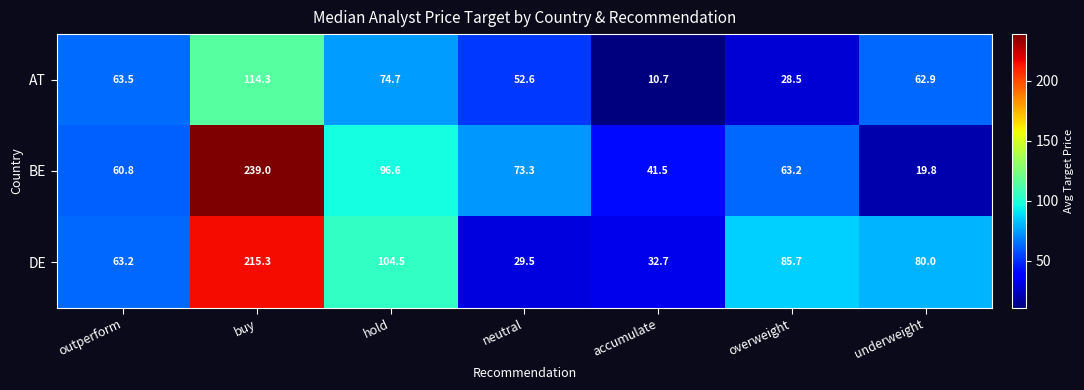

What is the greatest value displayed?

239.0